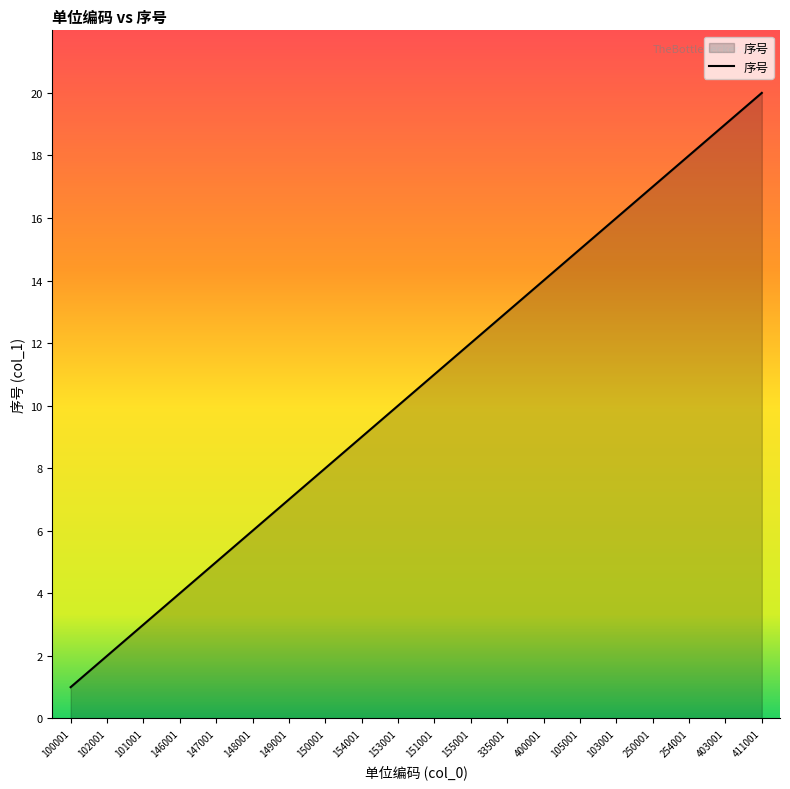

What is the sum of all values?

210